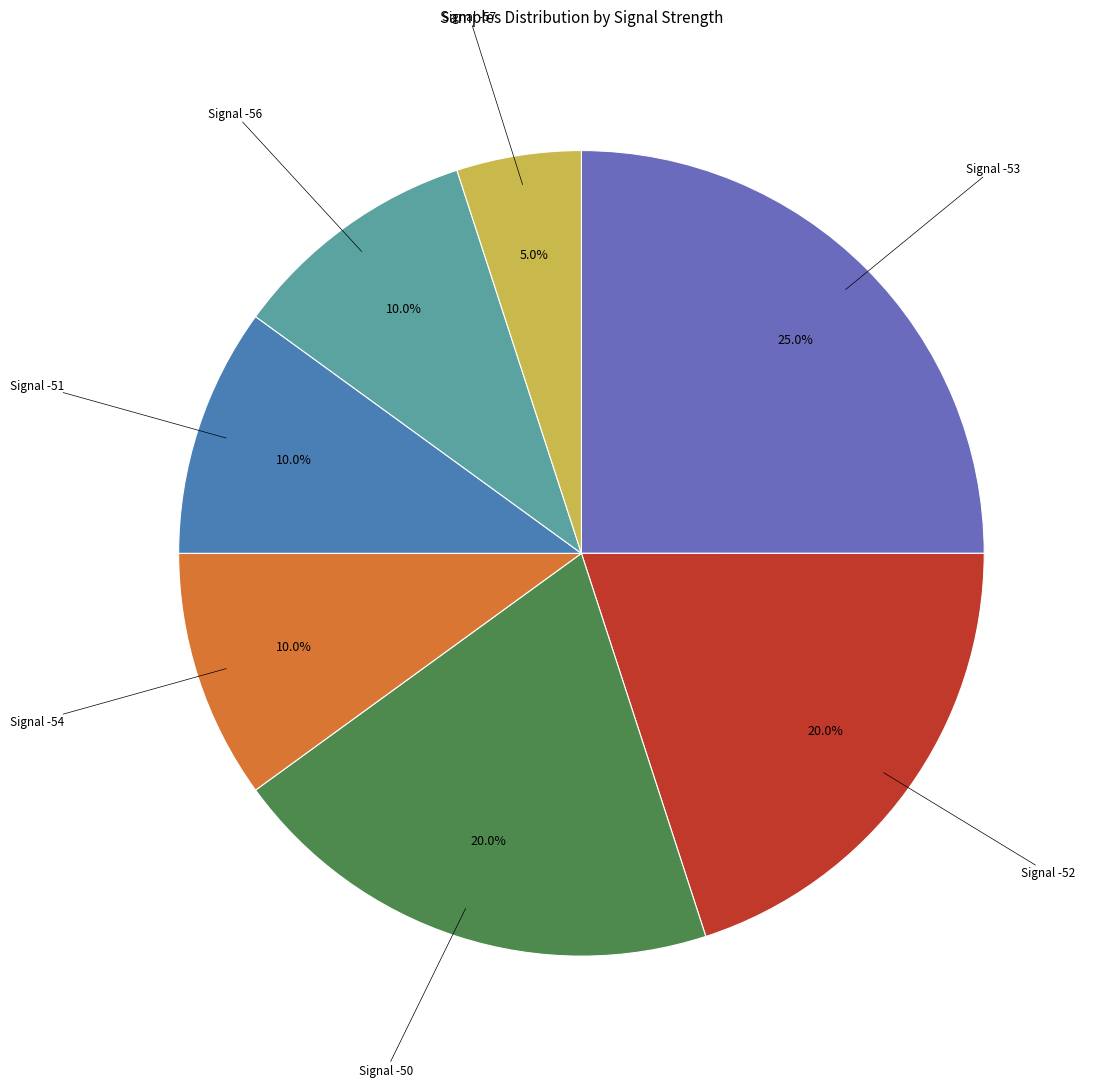

Is there a majority slice in this chart?

No